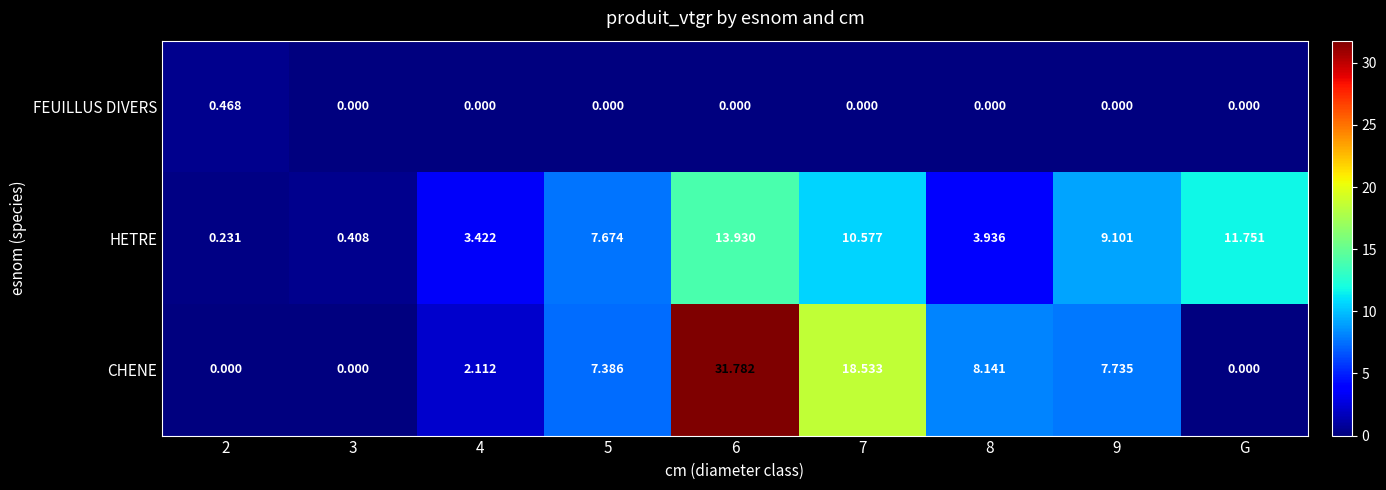

Between 2 and 7, which series saw the biggest shift?

CHENE